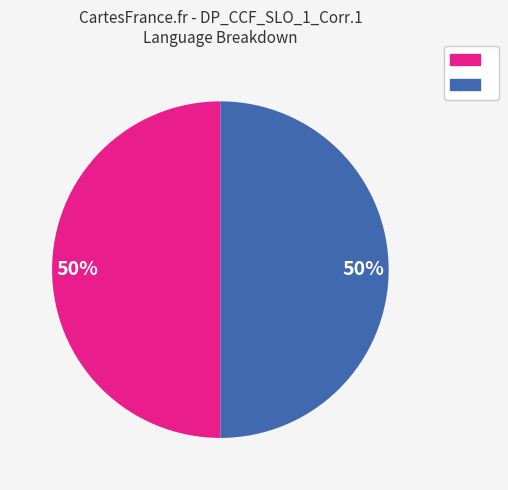

To the nearest percent, what is the average slice percentage?

50%